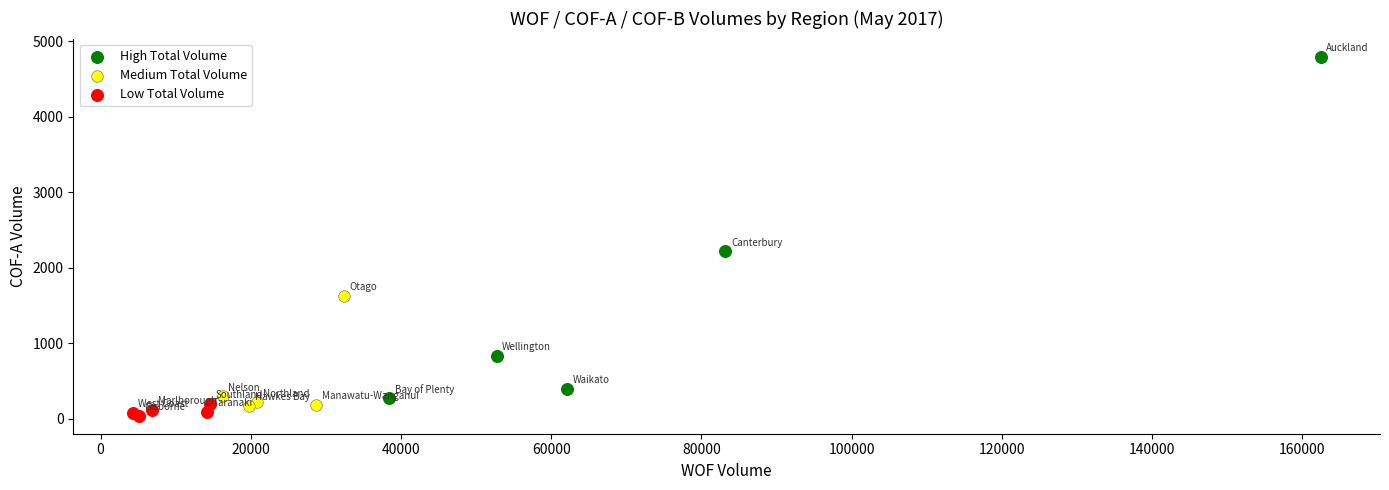

Which series reaches the minimum Y coordinate?

Low Total Volume